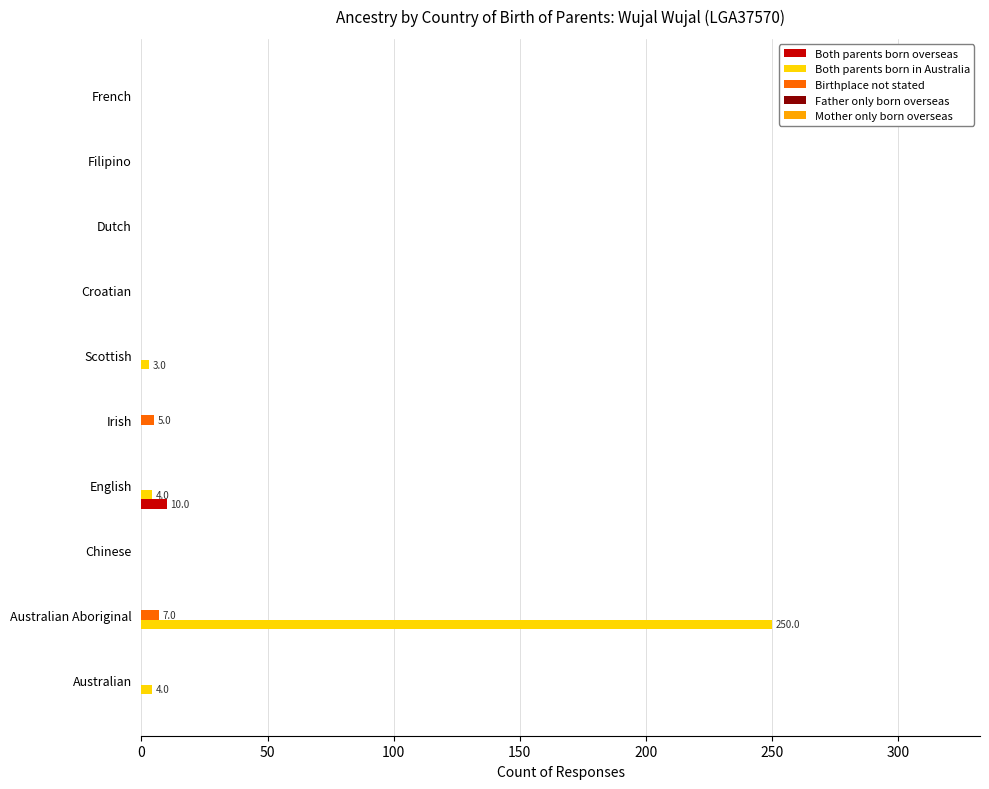

What is the greatest value displayed?

250